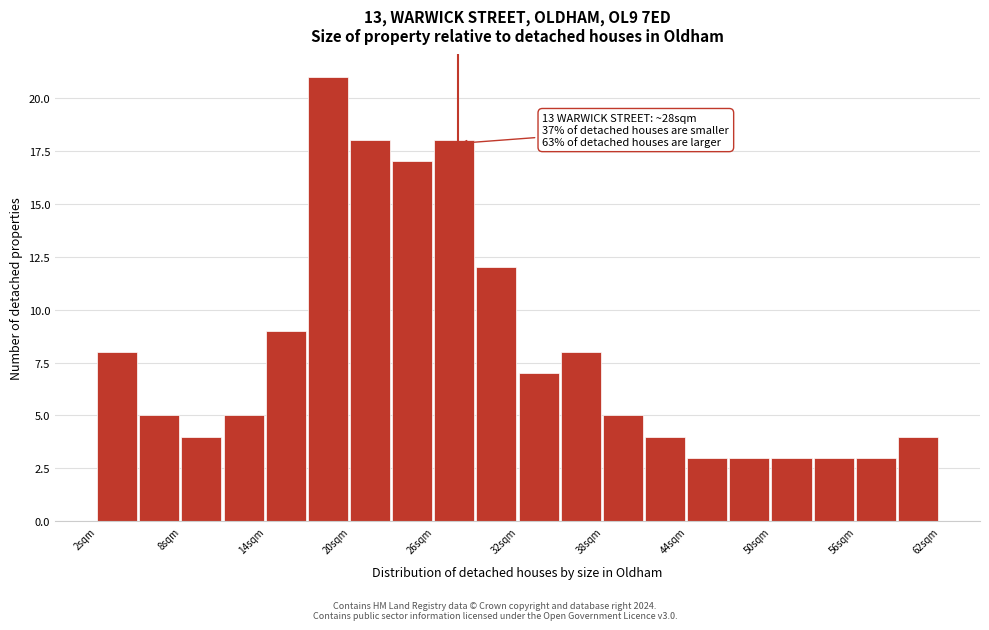

Around what value on the x-axis is the tallest bar? Give the approximate position of its centre, as read against the axis.

18